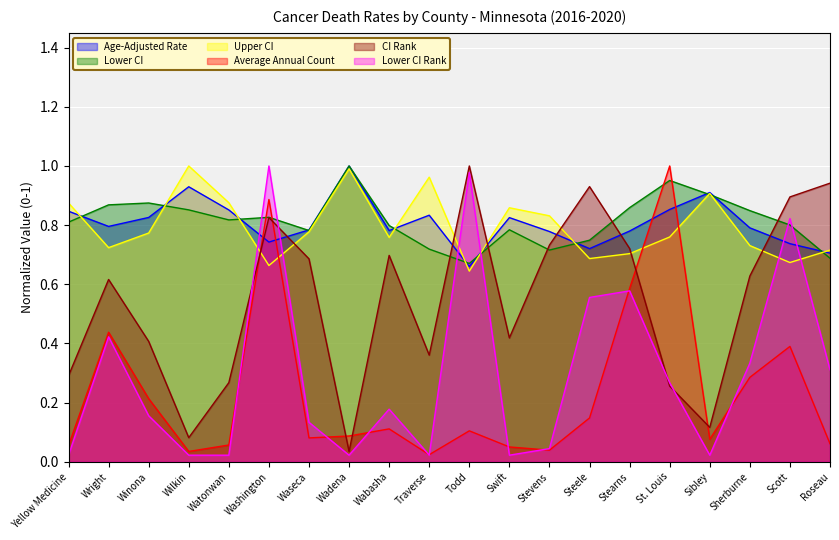

Is it true that Upper CI equals 0.7 at Scott?

True